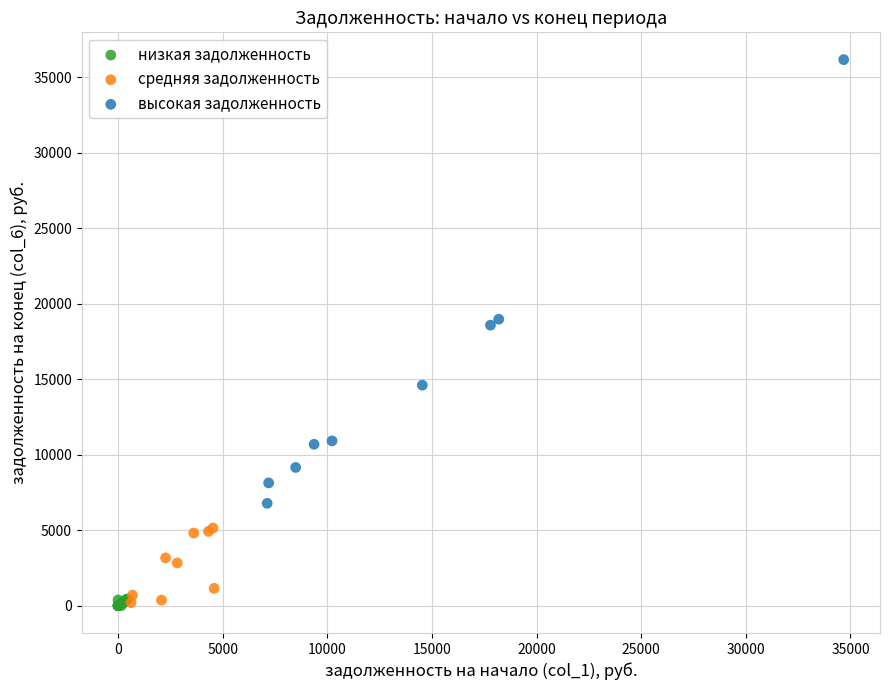

Which series reaches the maximum Y coordinate?

высокая задолженность